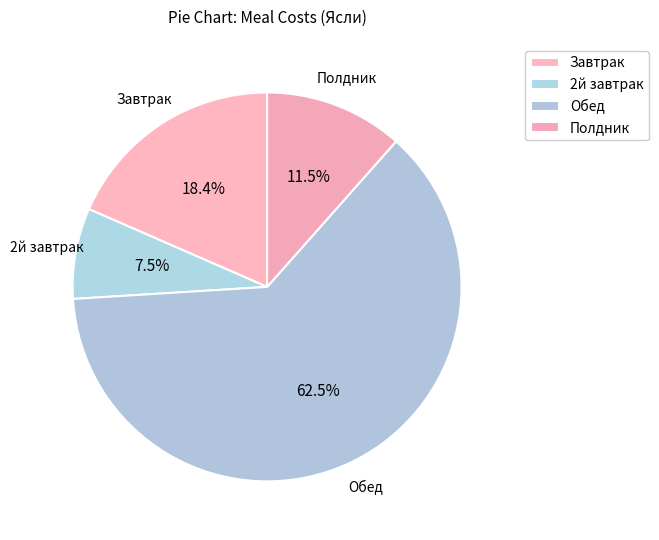

What percentage is NOT represented by Обед?

37.5%